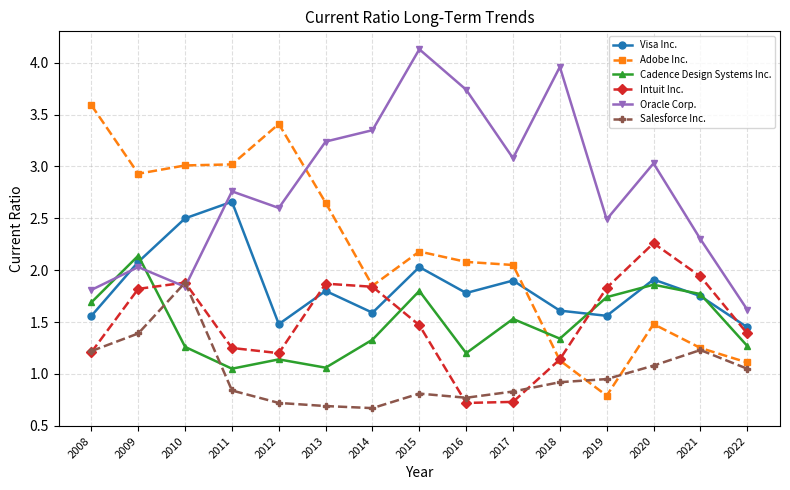

How many lines are shown in the chart?

6